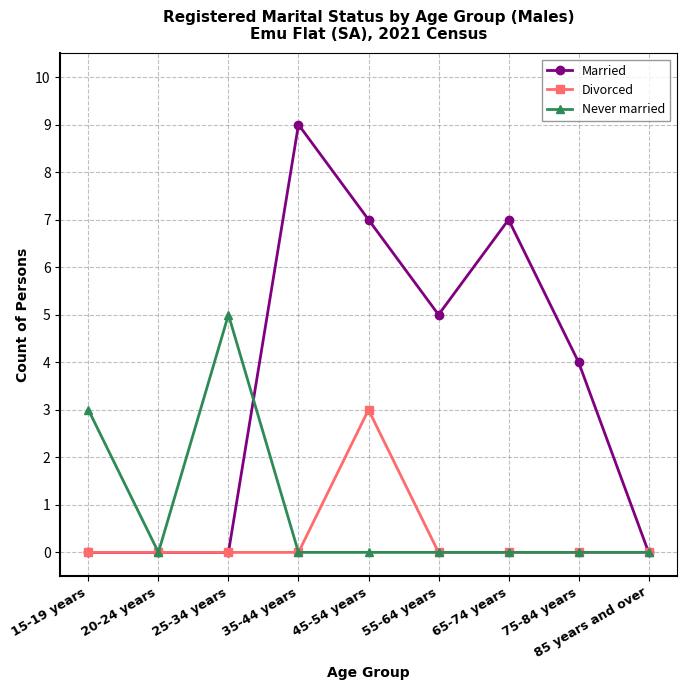

What is the total value across all series at 55-64 years?

5